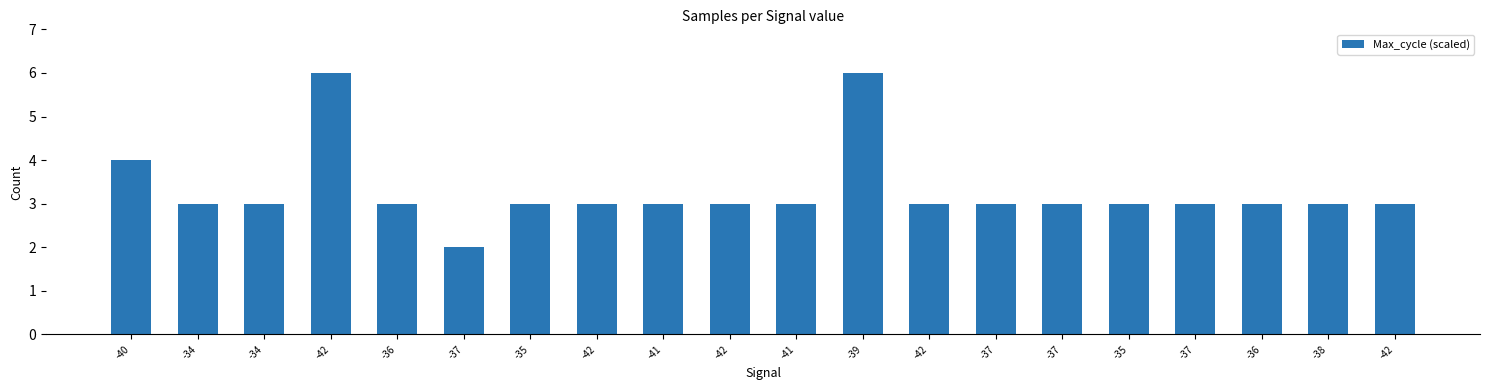

Rank the categories by value from highest to lowest.

-42, -39, -40, -34, -34, -36, -35, -42, -41, -42, -41, -42, -37, -37, -35, -37, -36, -38, -42, -37